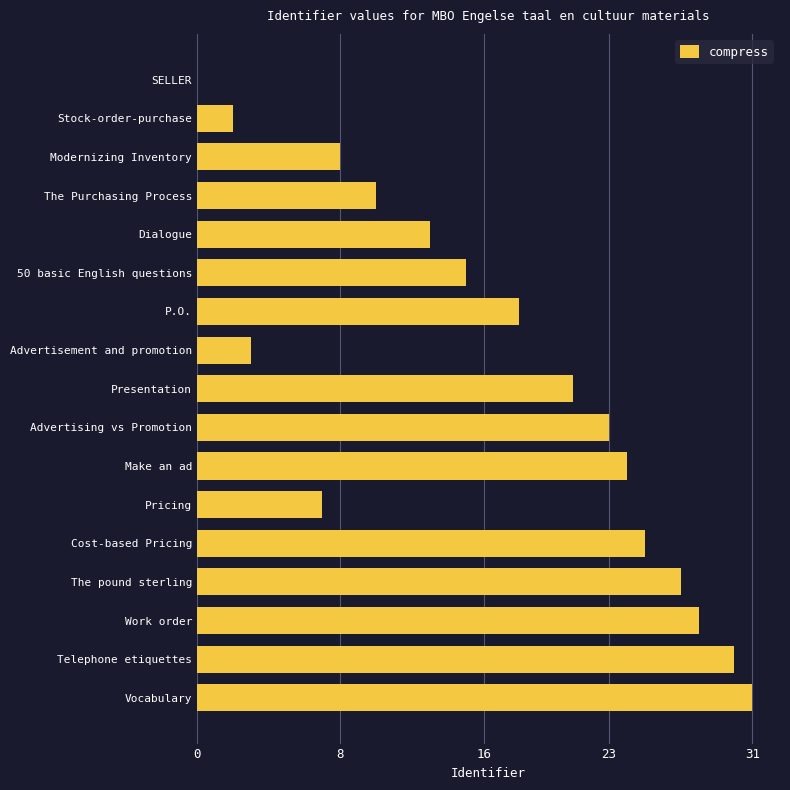

The chart shows a value of 15 at Vocabulary. True or false?

False